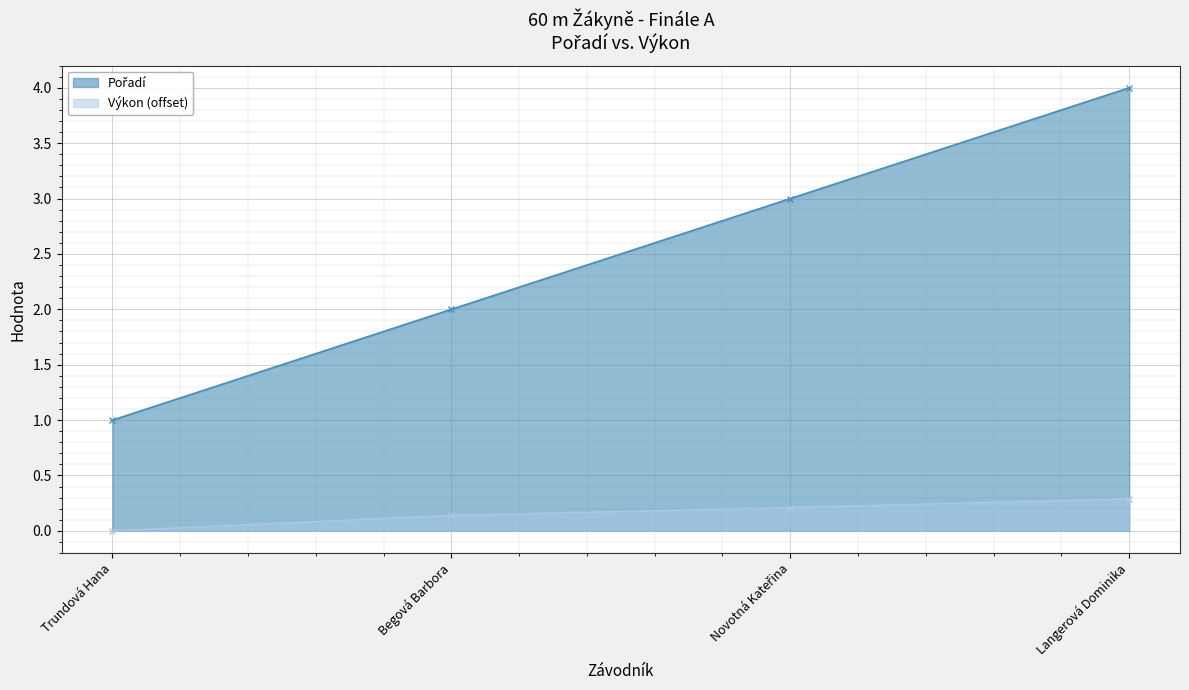

What is the total value across all series at Langerová Dominika?

4.3